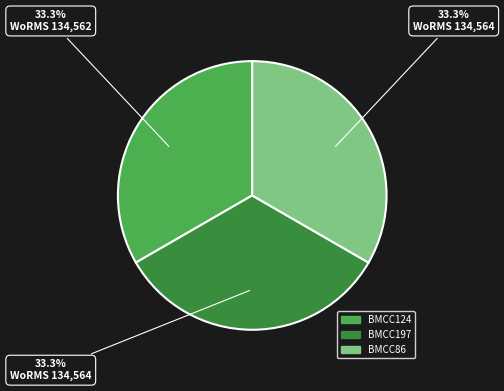

Is there a majority slice in this chart?

No